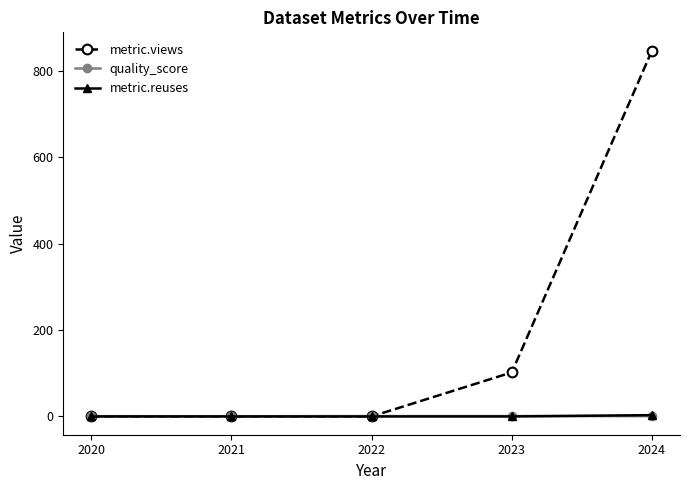

Which series has the largest total across all categories?

metric.views